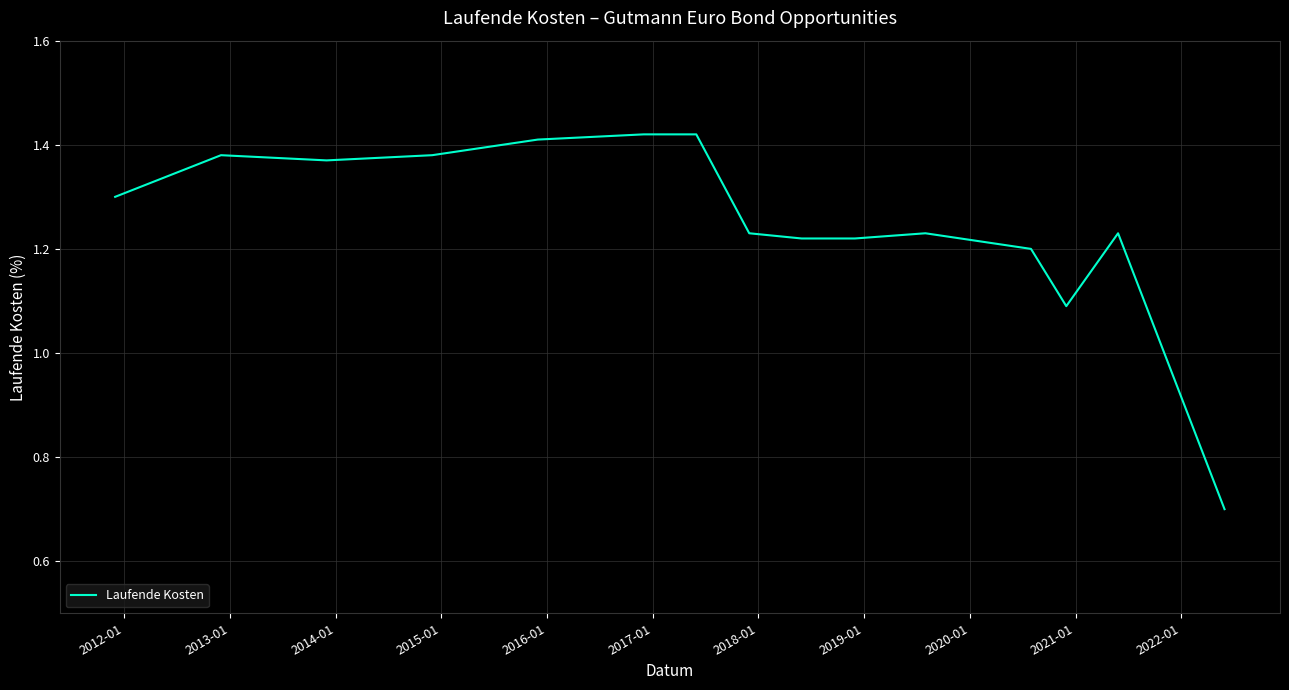

How many values exceed 1?

14